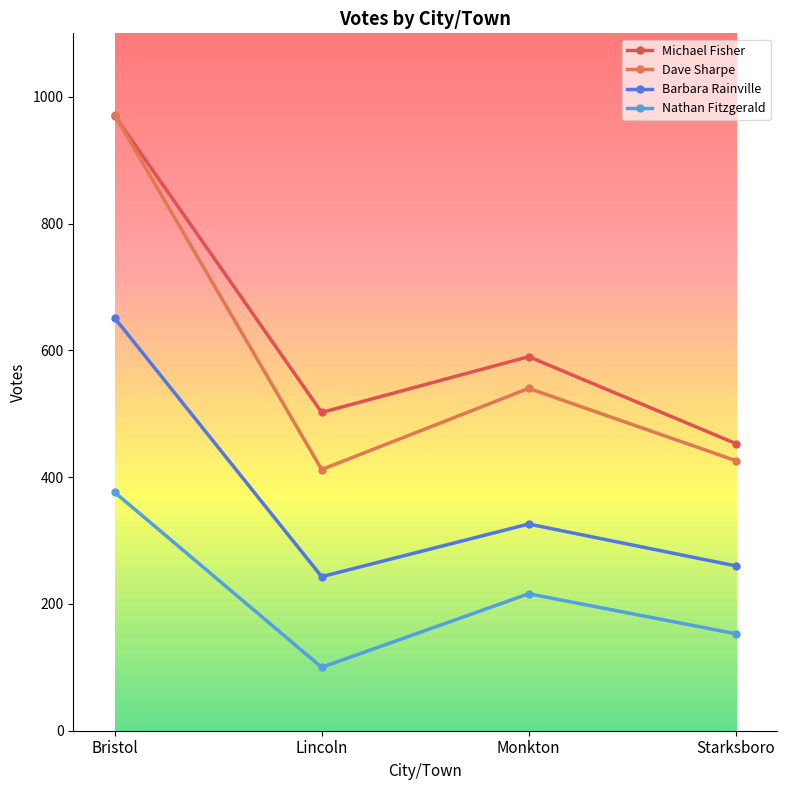

True or false: Barbara Rainville has a value of 332 at Lincoln.

False